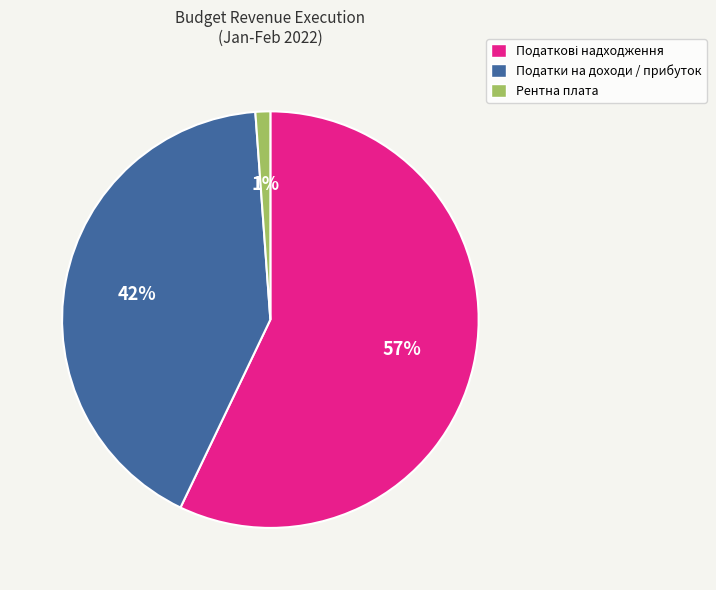

True or false: Рентна плата accounts for 16% of the total.

False